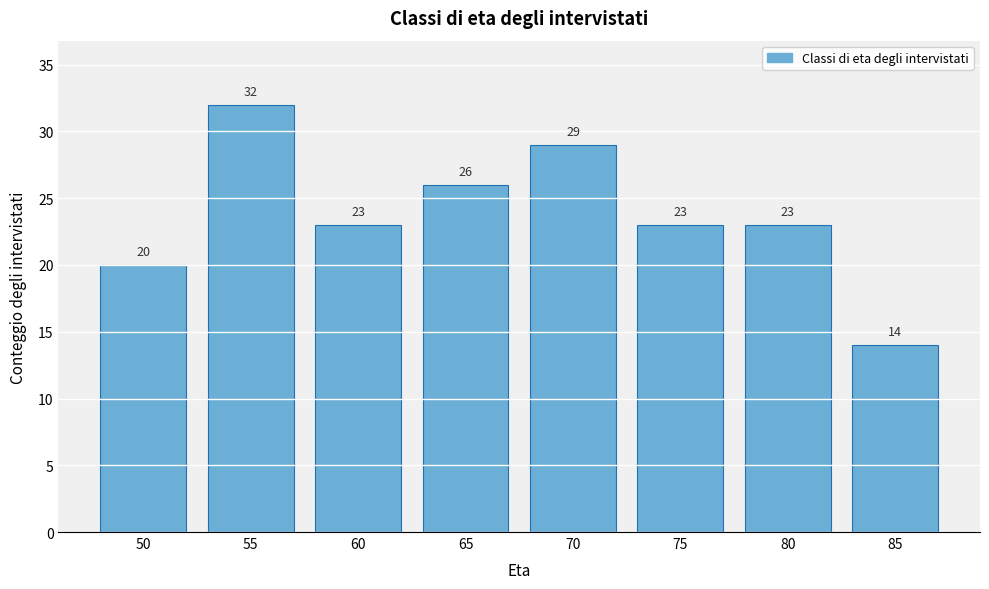

Reading right to left, what are all the values shown in this chart?

85=14	80=23	75=23	70=29	65=26	60=23	55=32	50=20